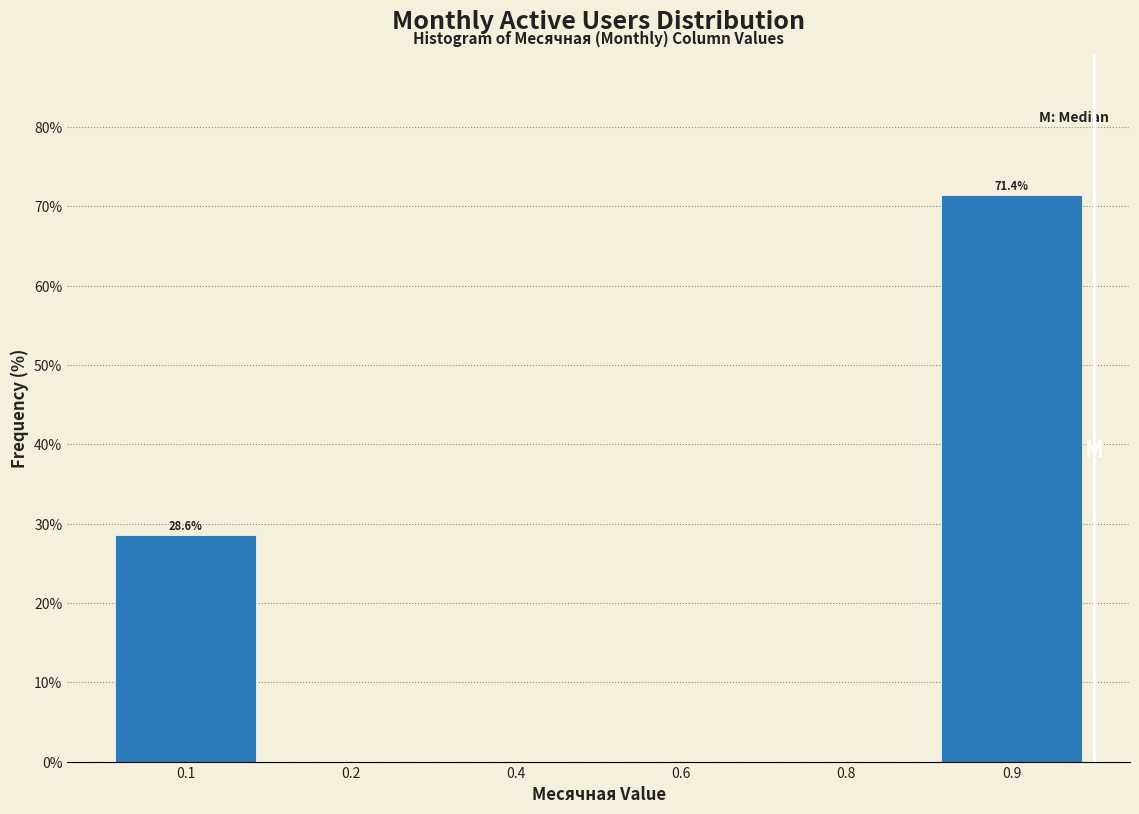

Reading left to right, extract all data points from this chart.

0.1=28.6	0.2=0.0	0.4=0.0	0.6=0.0	0.8=0.0	0.9=71.4